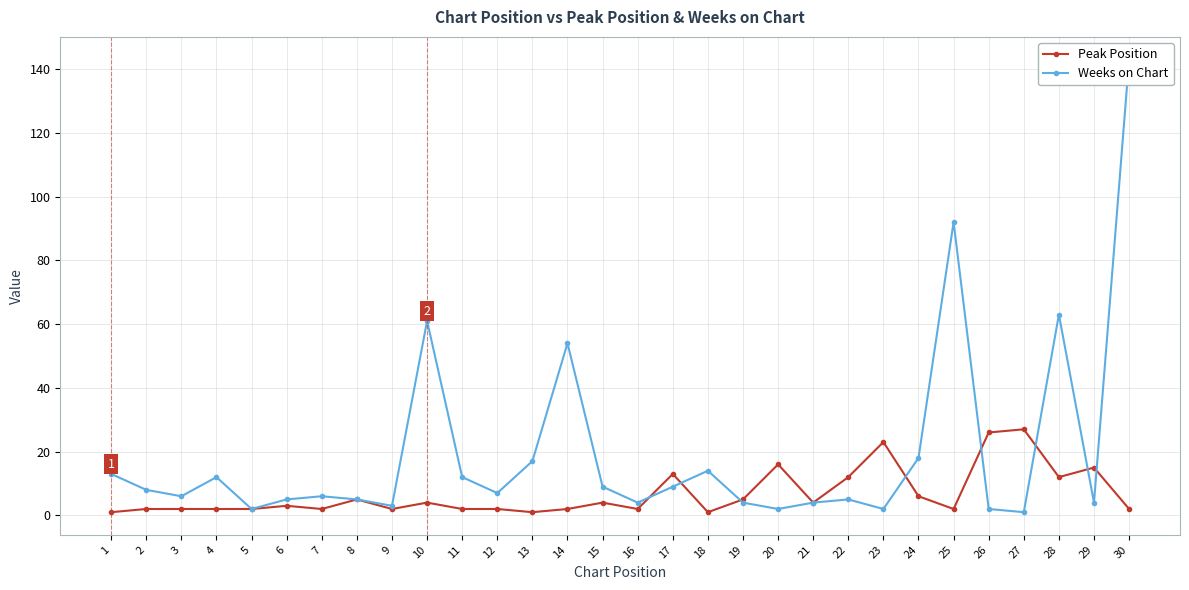

What is the value of the Weeks on Chart point at the 18th from the left?

14